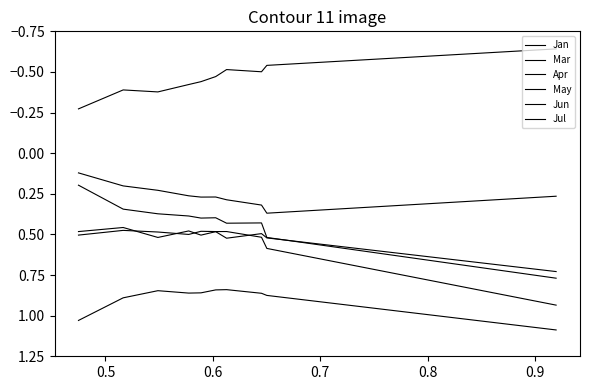

What is the difference between the maximum and minimum values in the Jul series?

0.6